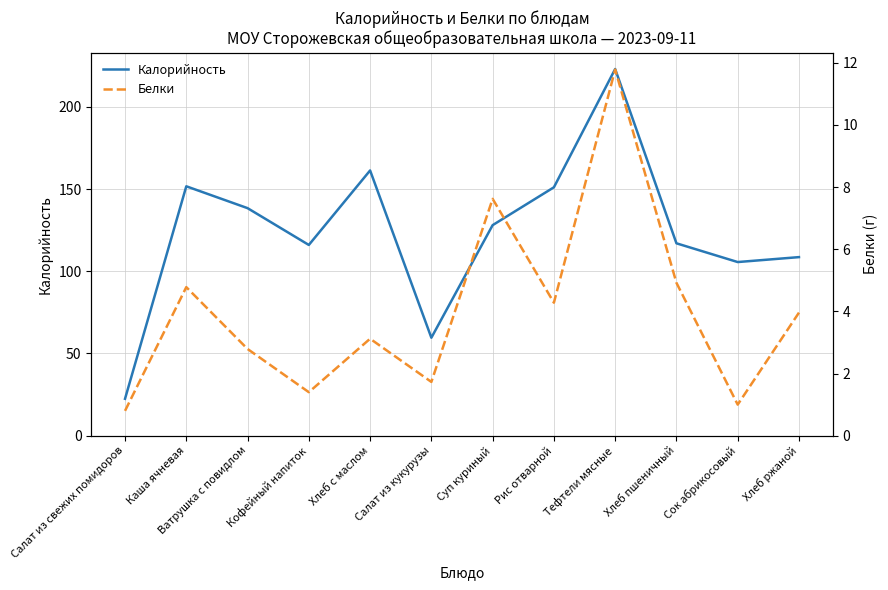

What is the average value of the Калорийность series?

123.6